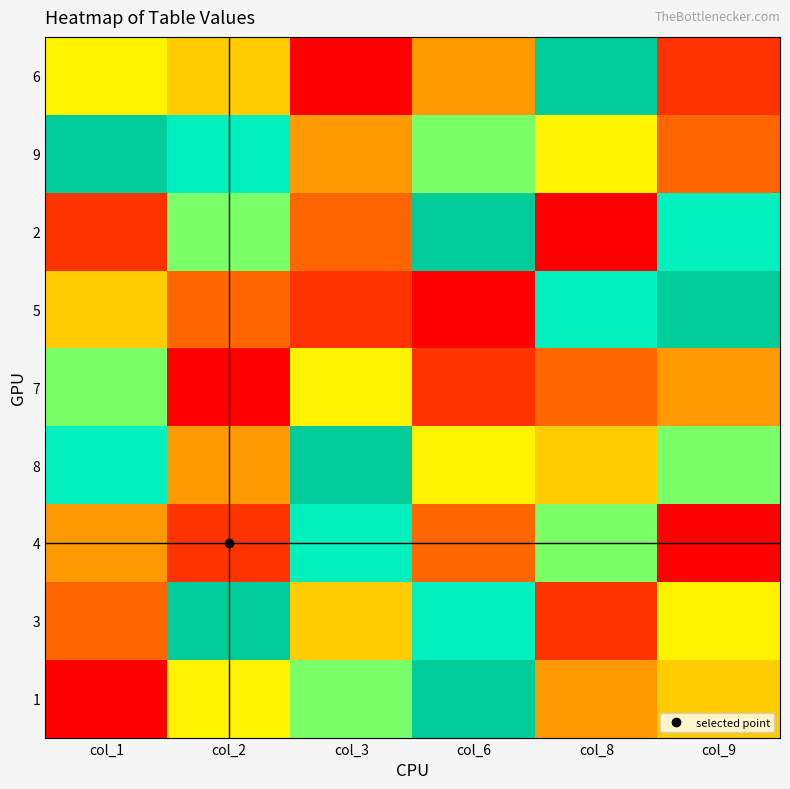

Reading right to left, list all the values displayed in this chart.

6: col_9=2	col_8=9	col_6=4	col_3=1	col_2=5	col_1=6
9: col_9=3	col_8=6	col_6=7	col_3=4	col_2=8	col_1=9
2: col_9=8	col_8=1	col_6=9	col_3=3	col_2=7	col_1=2
5: col_9=9	col_8=8	col_6=1	col_3=2	col_2=3	col_1=5
7: col_9=4	col_8=3	col_6=2	col_3=6	col_2=1	col_1=7
8: col_9=7	col_8=5	col_6=6	col_3=9	col_2=4	col_1=8
4: col_9=1	col_8=7	col_6=3	col_3=8	col_2=2	col_1=4
3: col_9=6	col_8=2	col_6=8	col_3=5	col_2=9	col_1=3
1: col_9=5	col_8=4	col_6=9	col_3=7	col_2=6	col_1=1